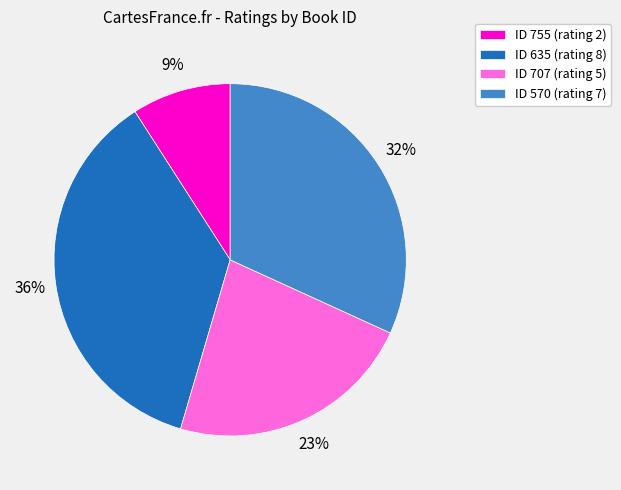

The ID 635 (rating 8) slice represents 46% of the pie. True or false?

False